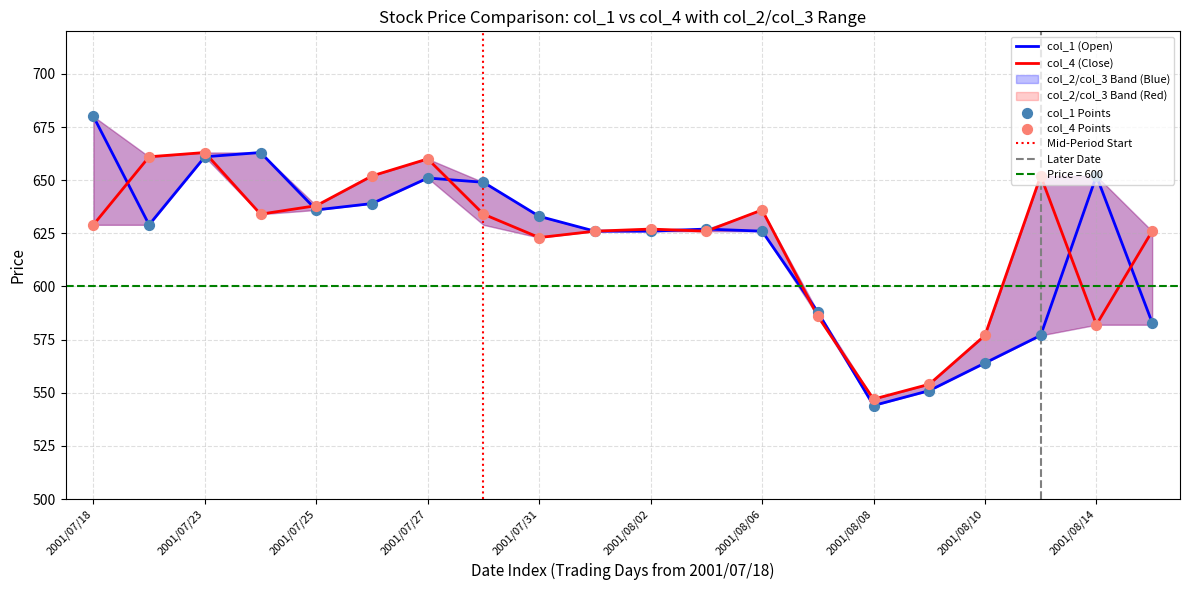

At how many categories does at least one series exceed 631?

12